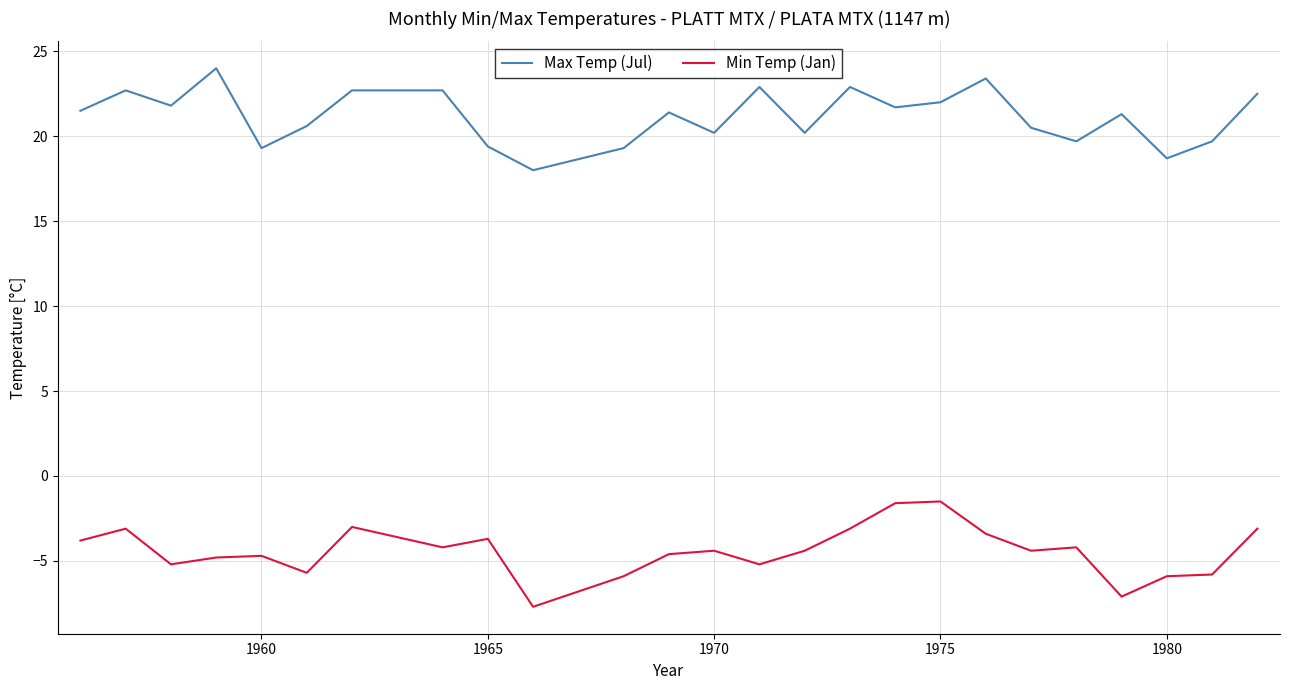

What is the difference between the maximum and minimum values in the Min Temp (Jan) series?

6.2